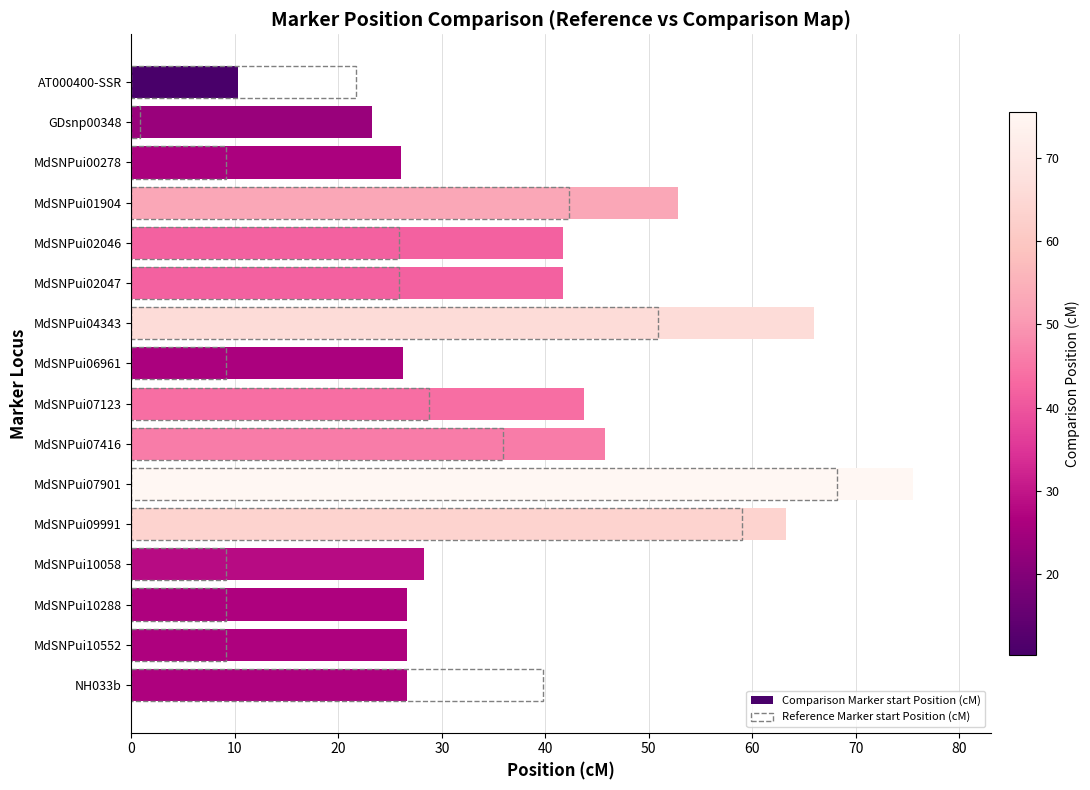

How many bars are there in total?

32